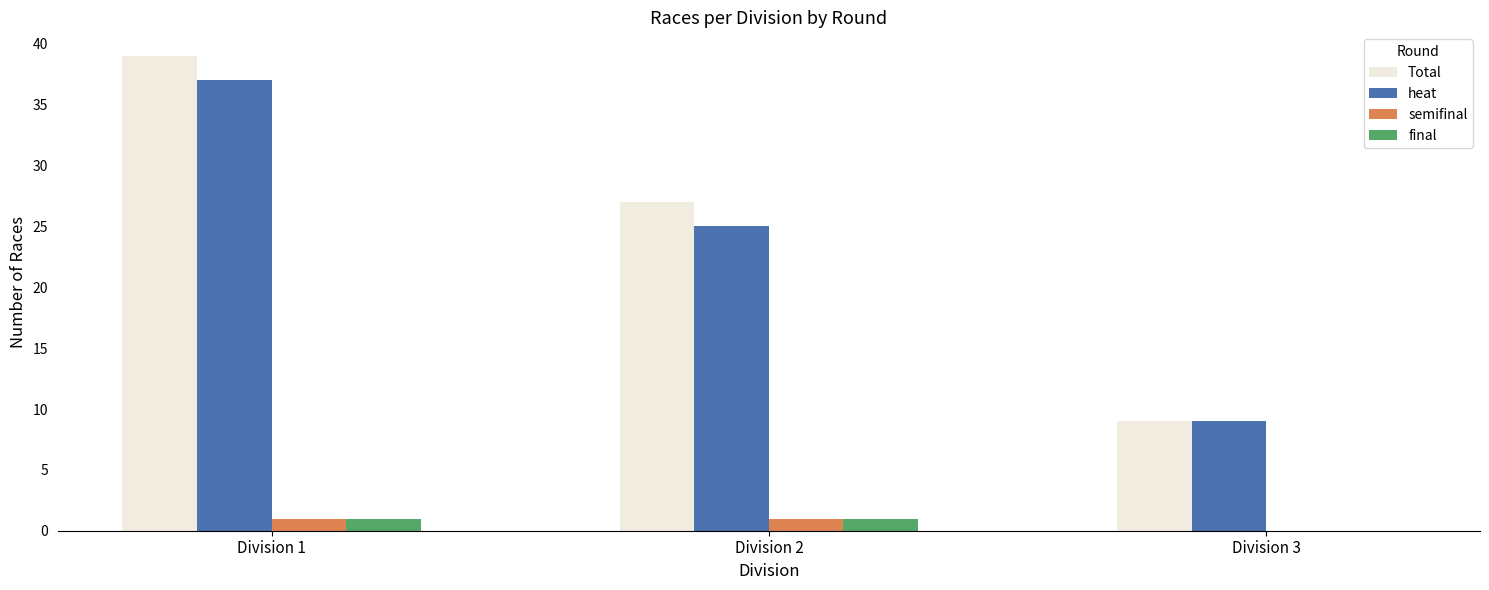

Which series changed the most between Division 2 and Division 3?

Total